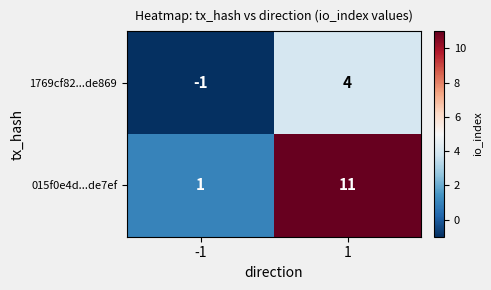

What is the difference between the maximum and minimum values in the 015f0e4d...de7ef series?

10